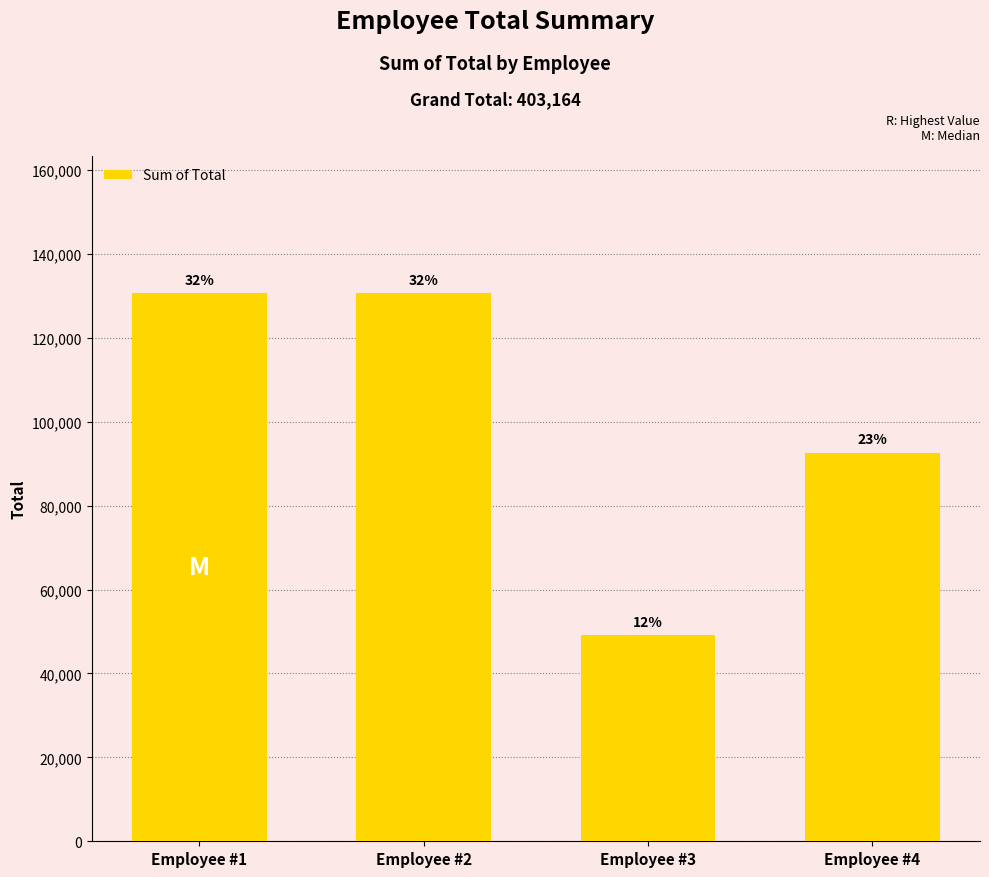

What is the average value?

100791